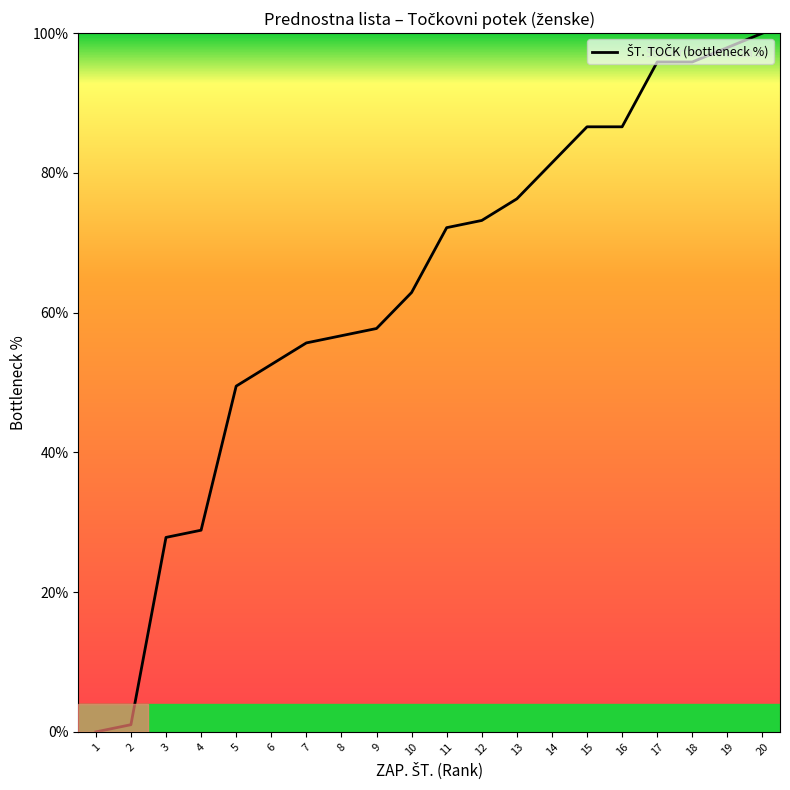

At which category does the chart reach its peak across all series?

20